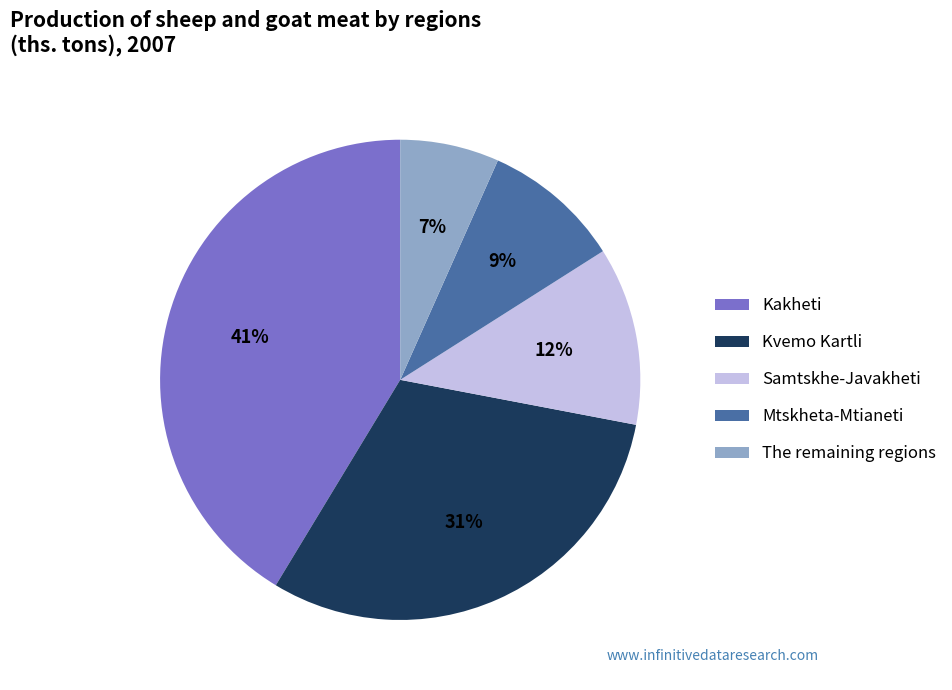

Count the number of slices in the pie.

5